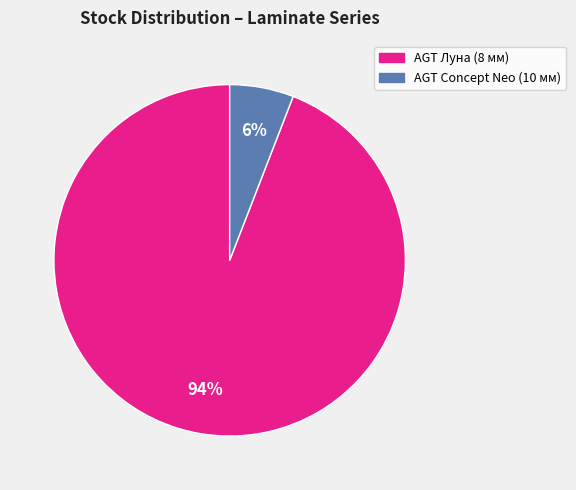

Combined, do AGT Concept Neo (10 мм) and AGT Луна (8 мм) account for over 50%?

Yes